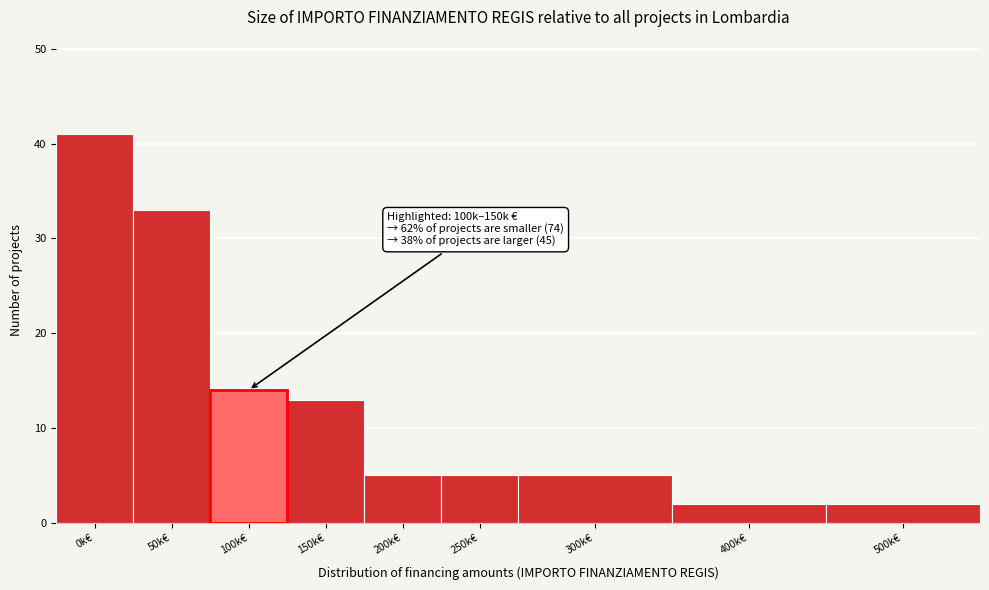

Reading right to left, transcribe all the data shown in this chart.

2	2	5	5	5	13	14	33	41